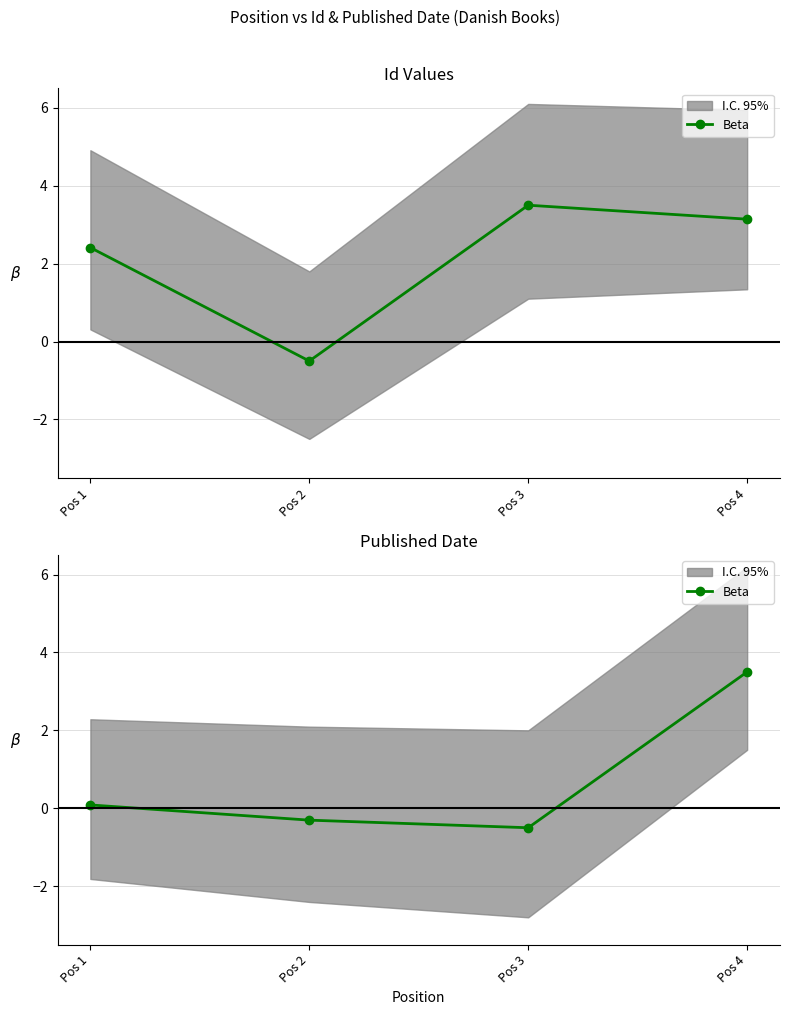

Which has a higher value, Pos 4 or Pos 3?

Pos 4